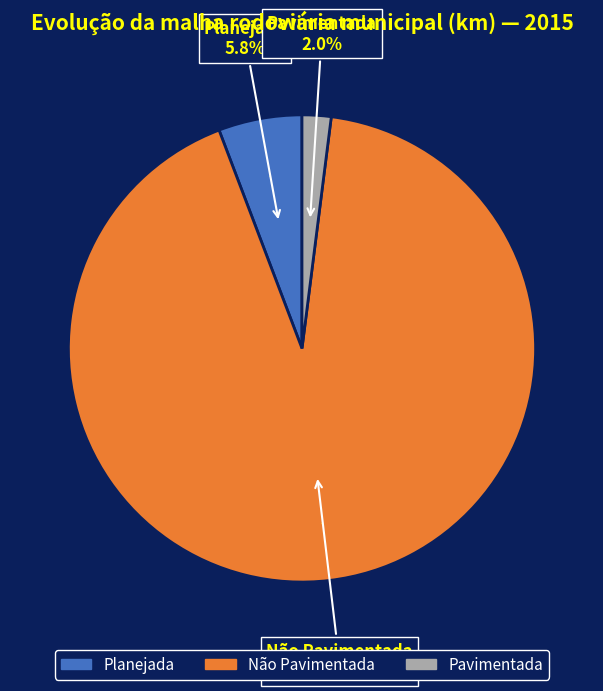

To the nearest percent, what is the difference between the Planejada and Pavimentada slice percentages?

4%